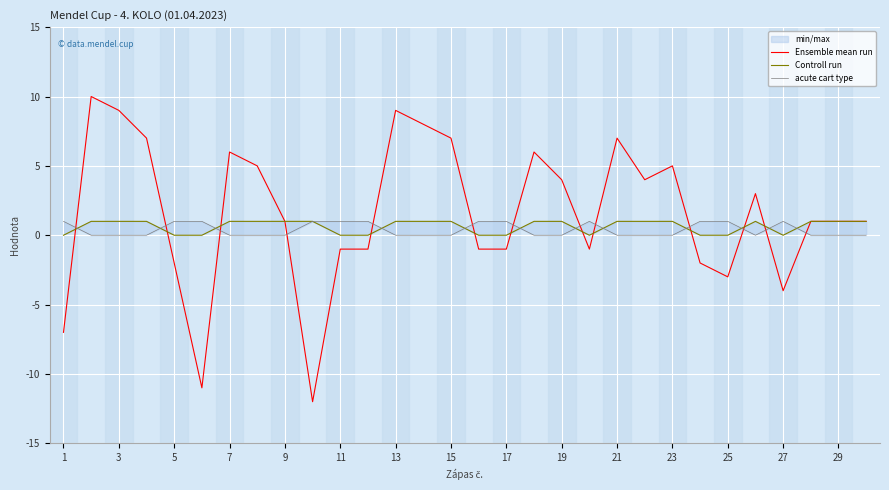

Reading left to right, extract all data points from this chart.

Ensemble mean run: -7	10	9	7	-2	-11	6	5	1	-12	-1	-1	9	8	7	-1	-1	6	4	-1	7	4	5	-2	-3	3	-4	1	1	1
Controll run: 0	1	1	1	0	0	1	1	1	1	0	0	1	1	1	0	0	1	1	0	1	1	1	0	0	1	0	1	1	1
acute cart type: 1	0	0	0	1	1	0	0	0	1	1	1	0	0	0	1	1	0	0	1	0	0	0	1	1	0	1	0	0	0